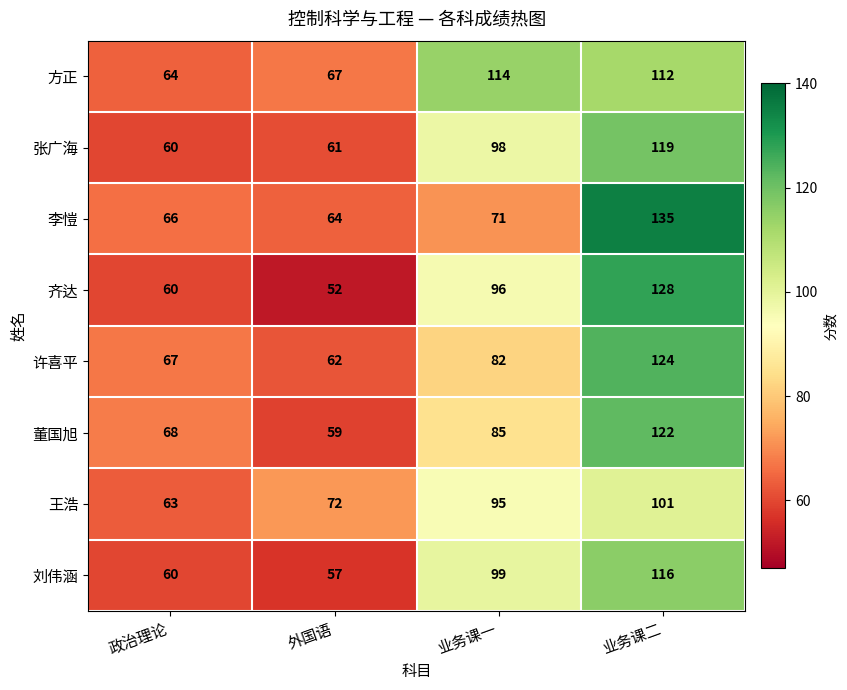

What is the smallest value displayed?

52